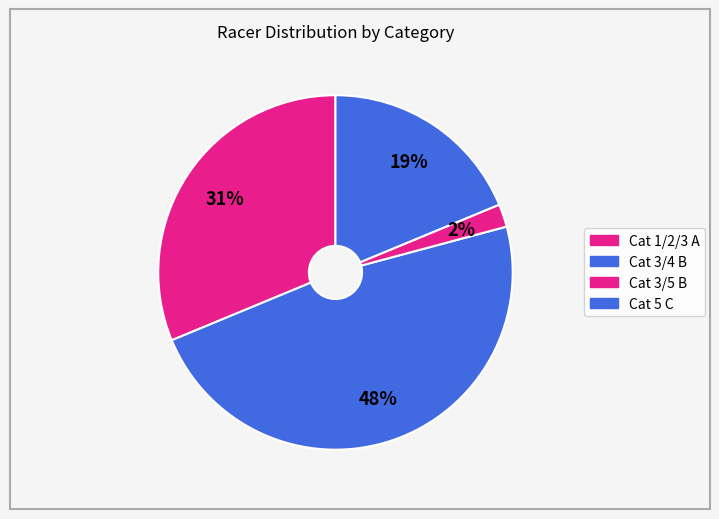

Is there a majority slice in this chart?

No